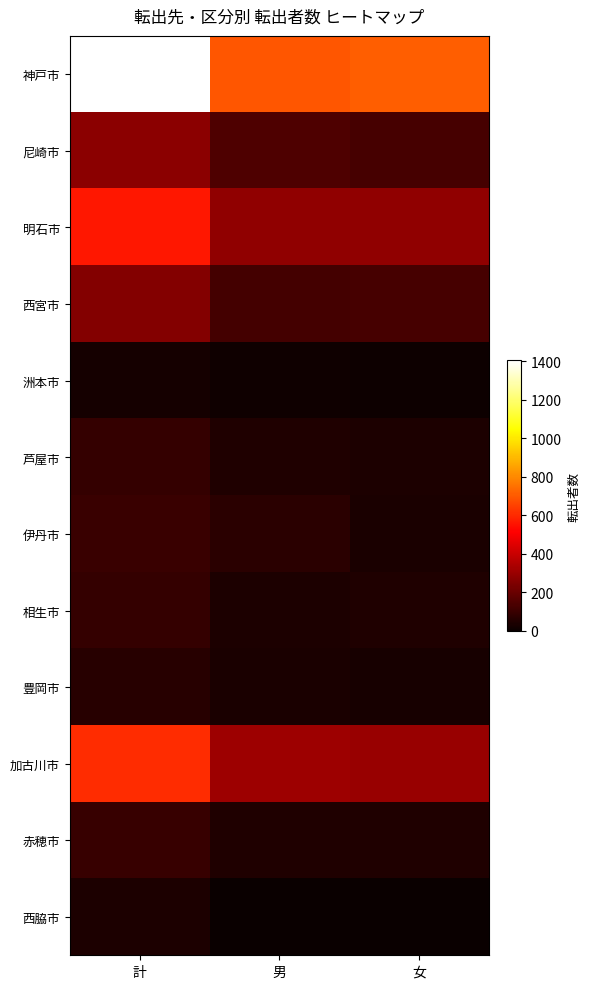

What is the spread (max minus min) of values at 女?

711